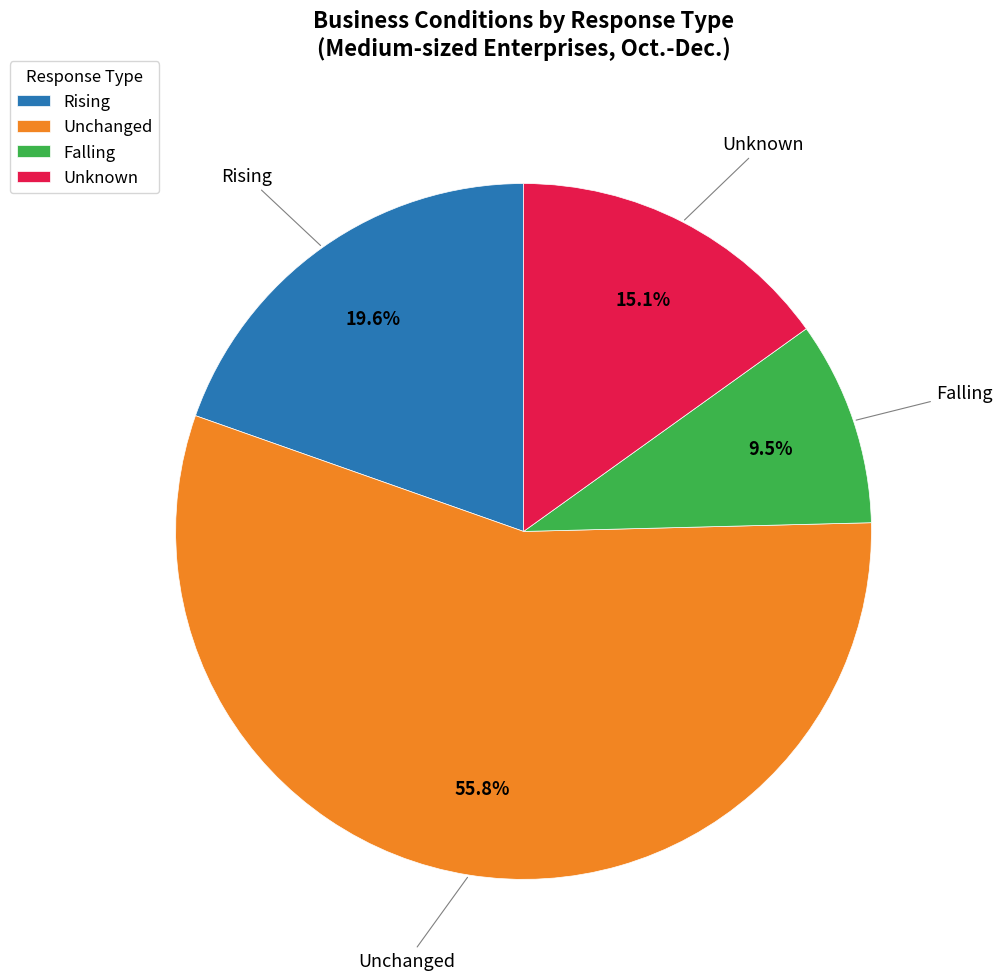

Is it true that Unknown is 23% of the pie?

False